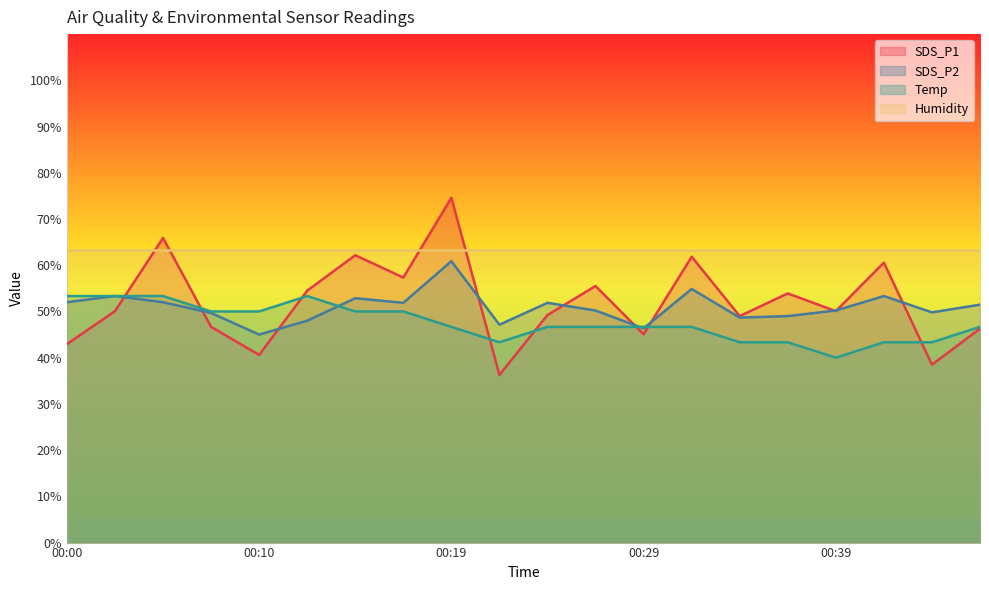

Does the chart have visible grid lines?

No